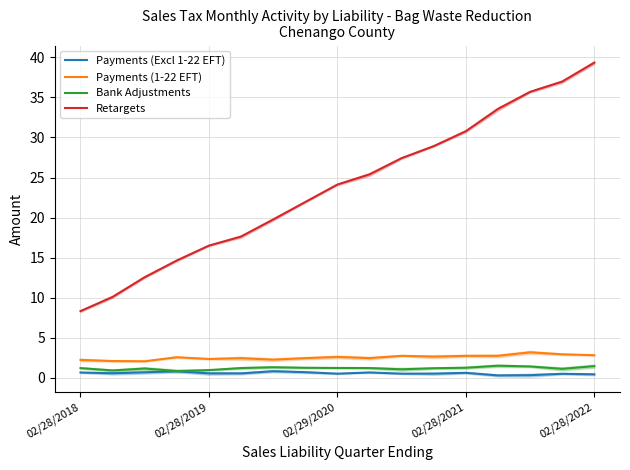

Reading left to right, transcribe all the data shown in this chart.

Payments (Excl 1-22 EFT): 0.7	0.6	0.7	0.8	0.6	0.6	0.8	0.7	0.5	0.7	0.5	0.5	0.6	0.3	0.3	0.5	0.4
Payments (1-22 EFT): 2.2	2.1	2.1	2.6	2.4	2.5	2.3	2.5	2.6	2.5	2.8	2.7	2.8	2.8	3.2	2.9	2.8
Bank Adjustments: 1.2	0.9	1.2	0.9	1.0	1.2	1.3	1.3	1.2	1.2	1.1	1.2	1.3	1.5	1.4	1.1	1.5
Retargets: 8.3	10.1	12.6	14.6	16.5	17.6	19.8	21.9	24.1	25.4	27.4	28.9	30.8	33.6	35.7	37.0	39.3